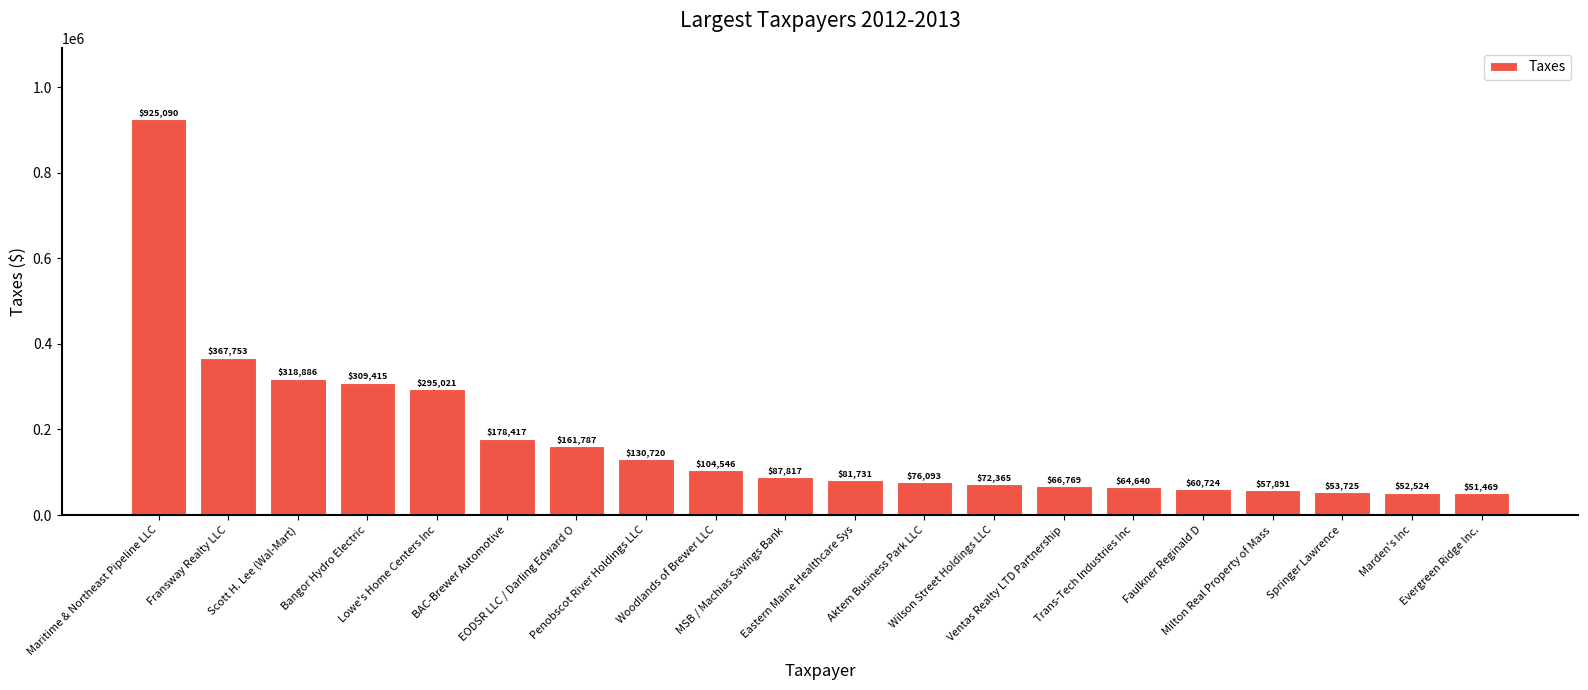

What is the difference between the values at Lowe's Home Centers Inc and EODSR LLC / Darling Edward O?

133233.8